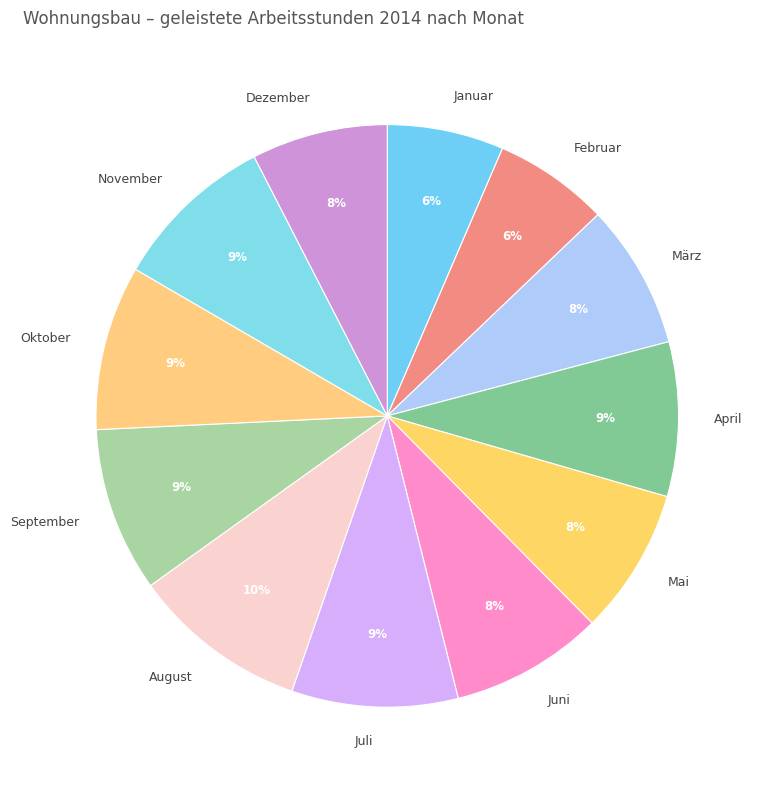

True or false: September accounts for 23% of the total.

False